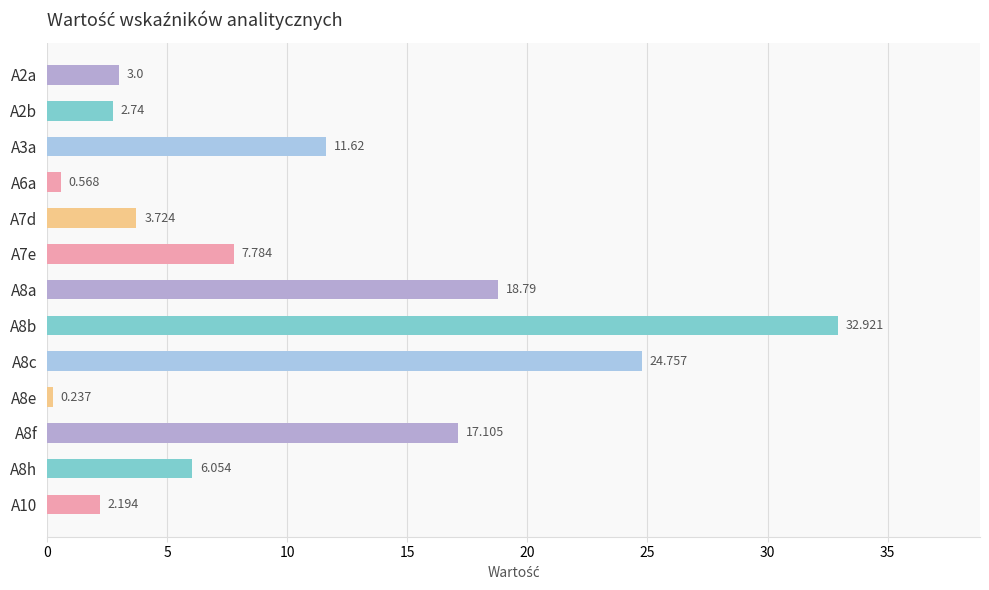

Count the number of values greater than 6.

7